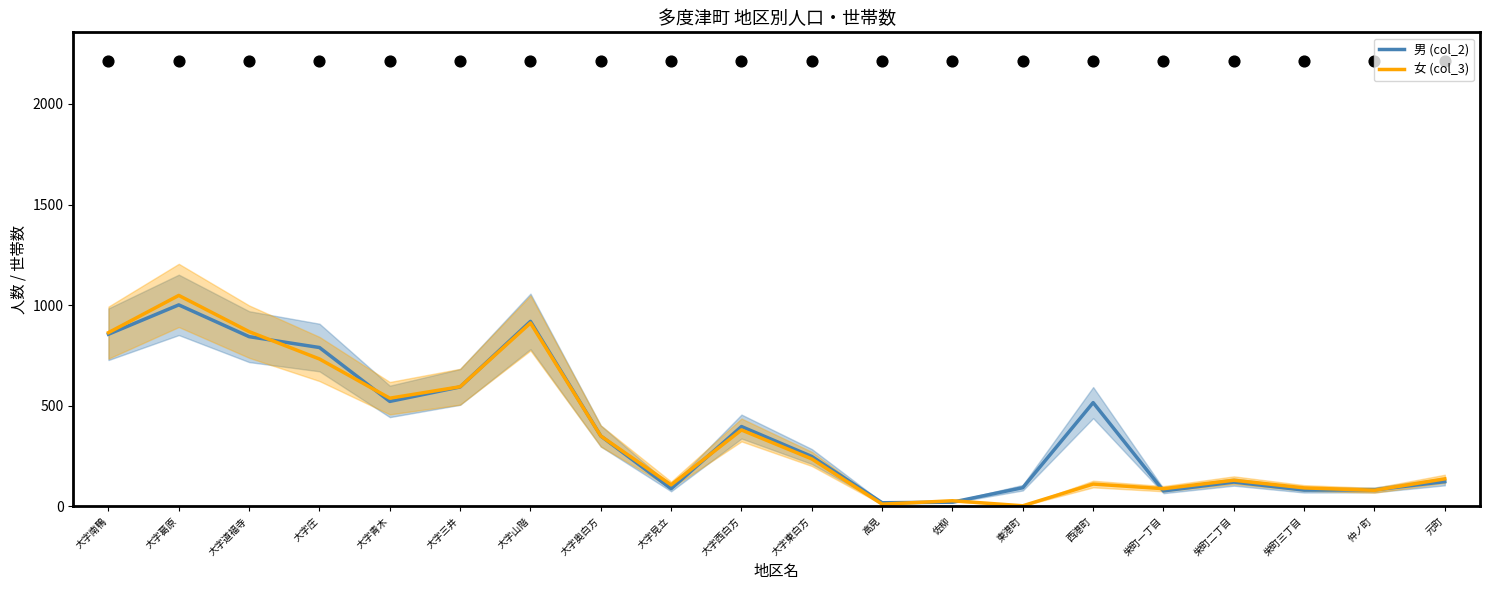

What are all the series names shown in the legend?

男 (col_2), 女 (col_3)